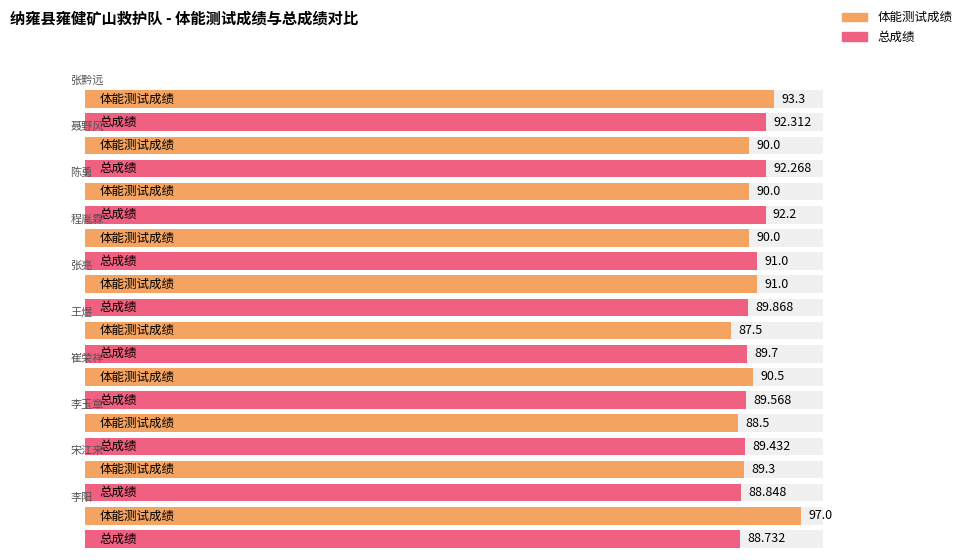

What is the difference between the highest and lowest values at 聂野风?

2.3